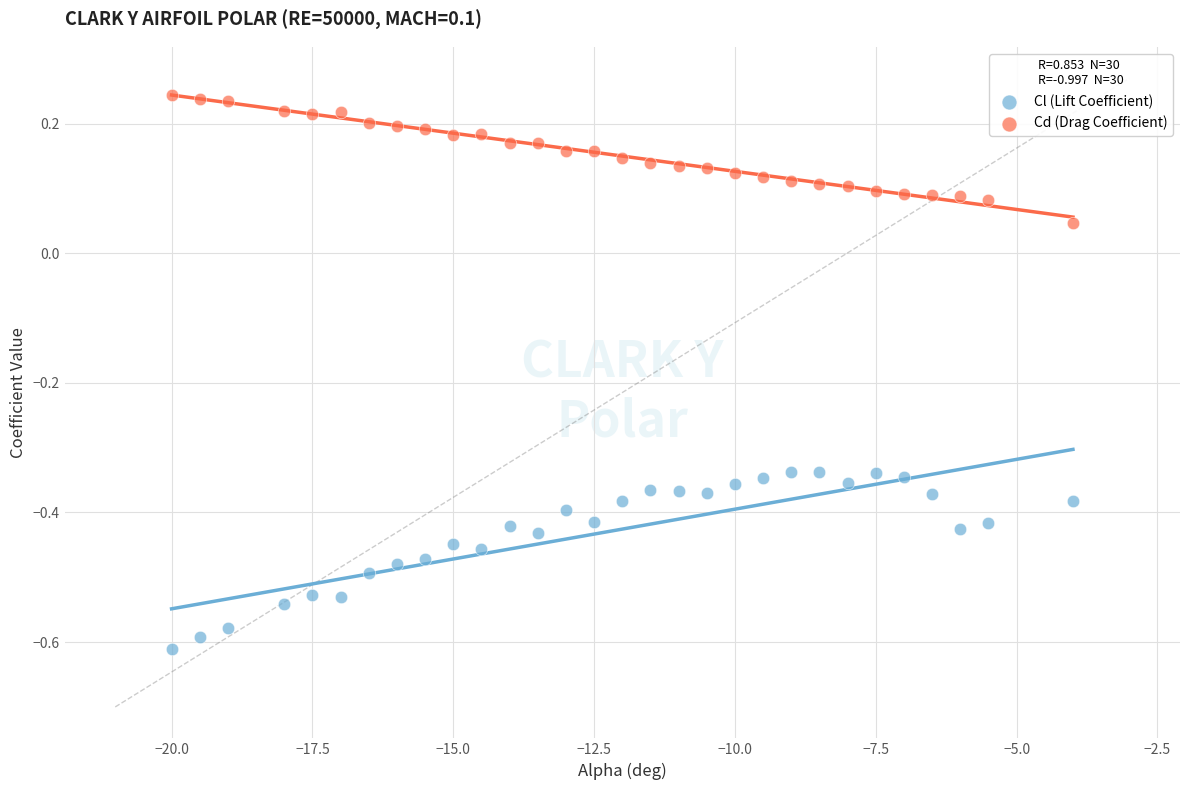

Which series reaches the maximum Y coordinate?

Cd (Drag Coefficient)